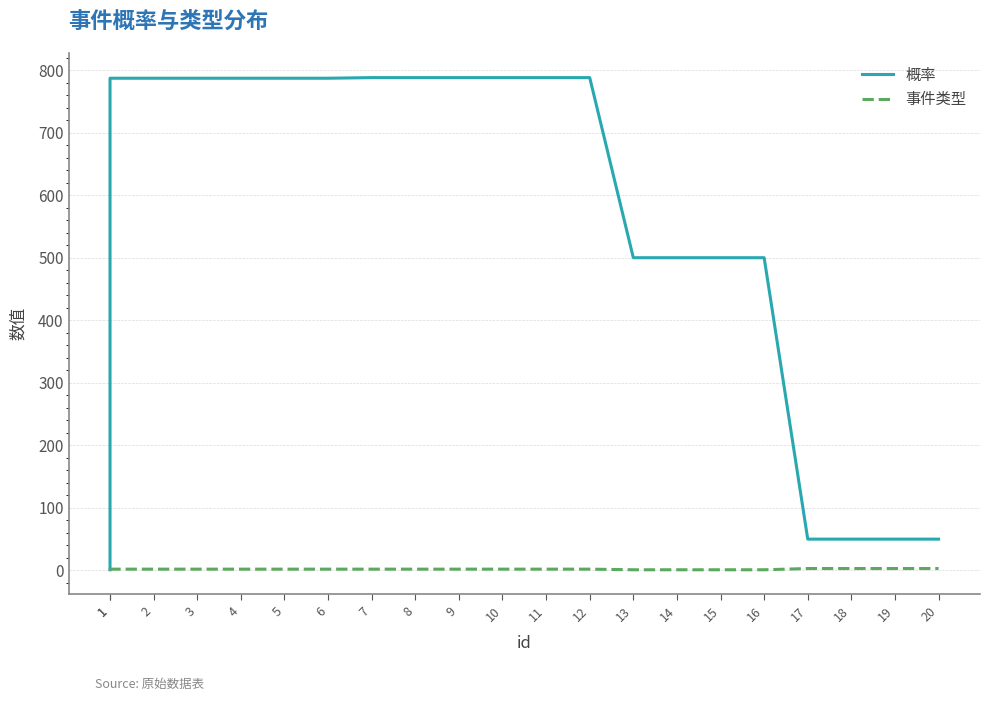

How many lines are shown in the chart?

2